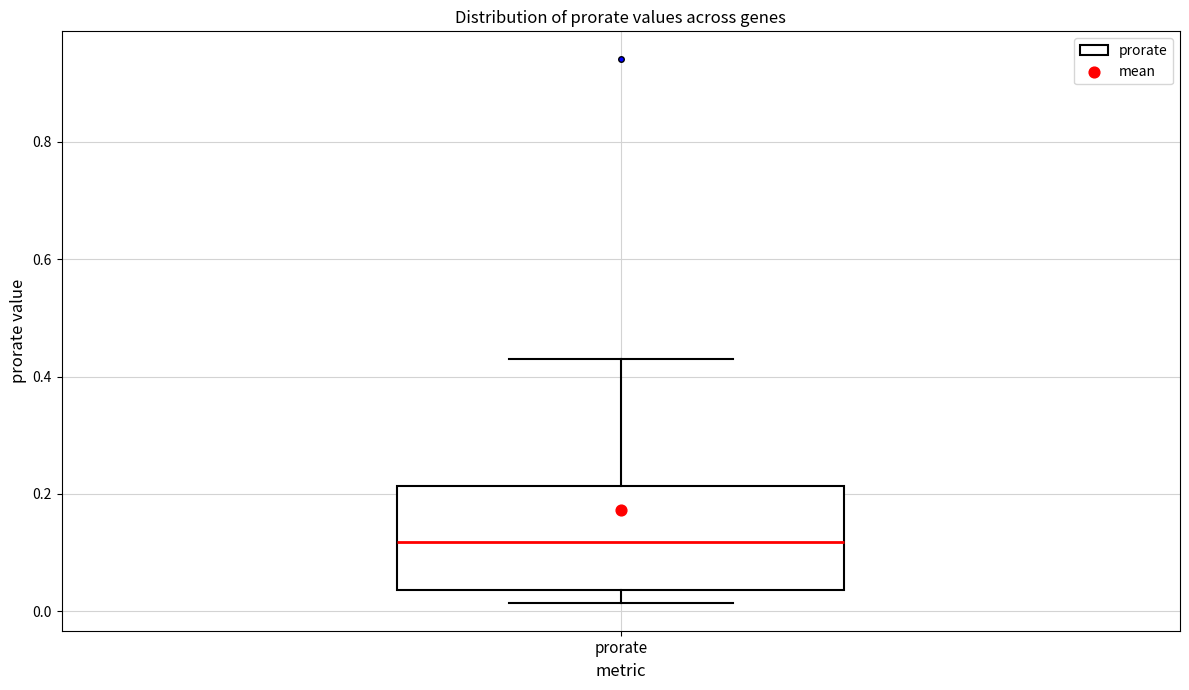

Read this box plot against the y-axis: the position of the median line, the range covered by the box, and the ends of both whiskers. The values are not printed on the chart, so give them approximately, as read against the axis.

median 0.12, box 0.04 to 0.22, whiskers 0.02 to 0.42